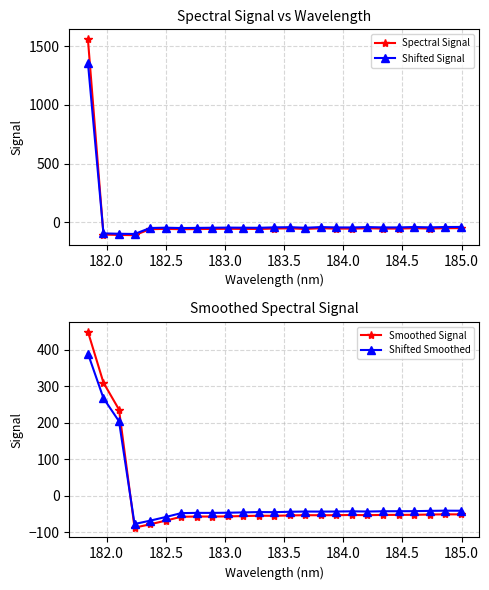

Which series has the largest total across all categories?

Shifted Signal